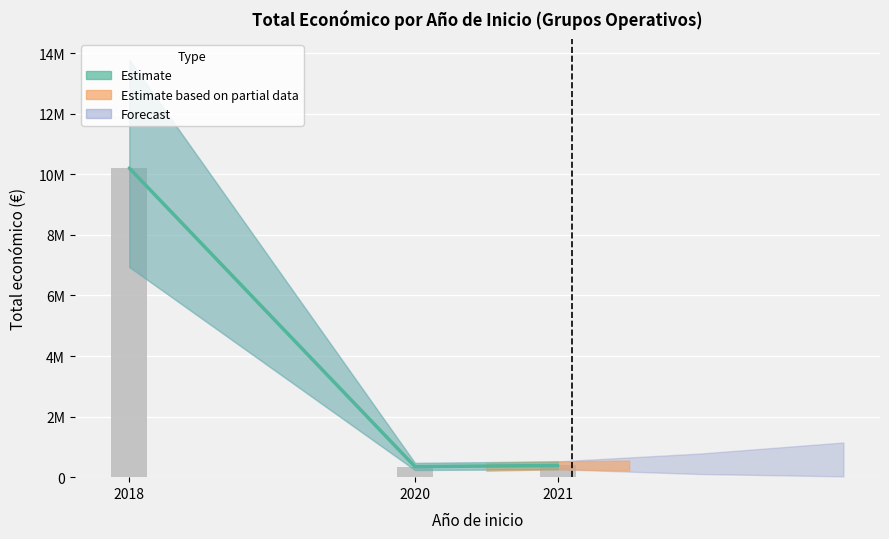

What is the difference between the values at 2018 and 2021?

9819024